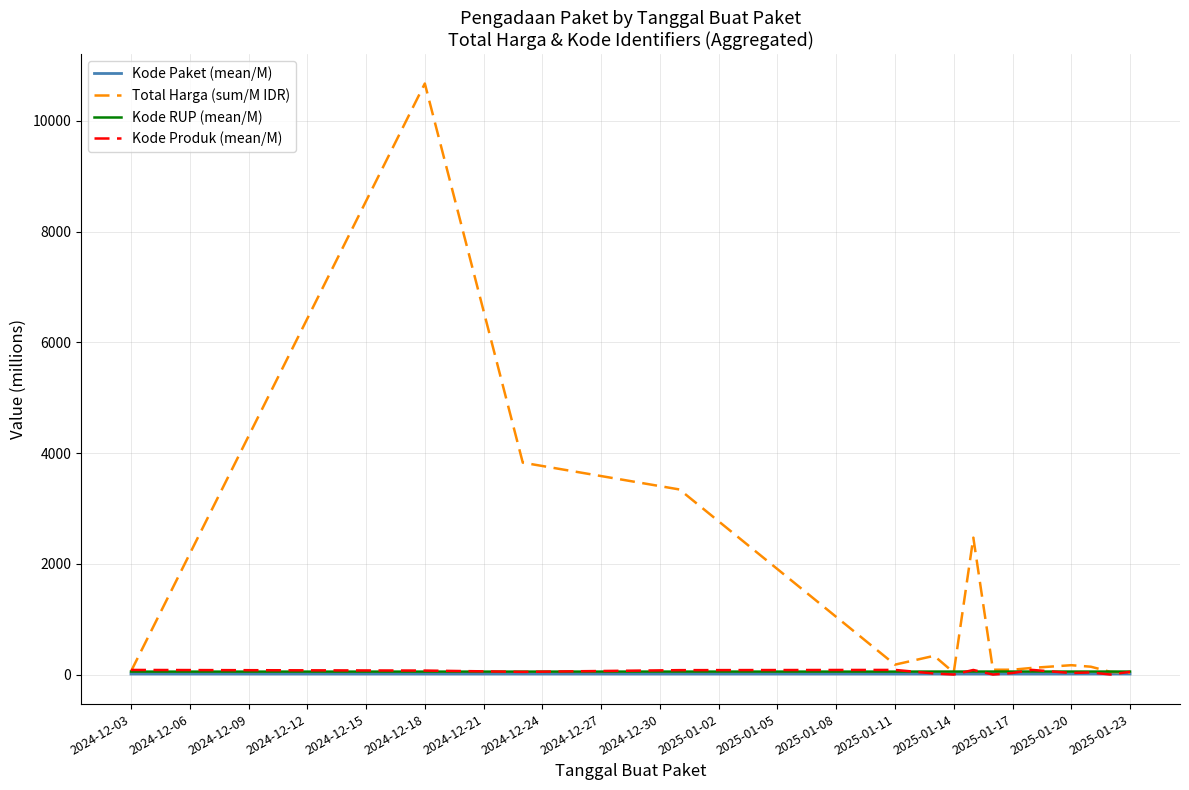

At which label does Total Harga (sum/M IDR) reach its peak?

2024-12-18